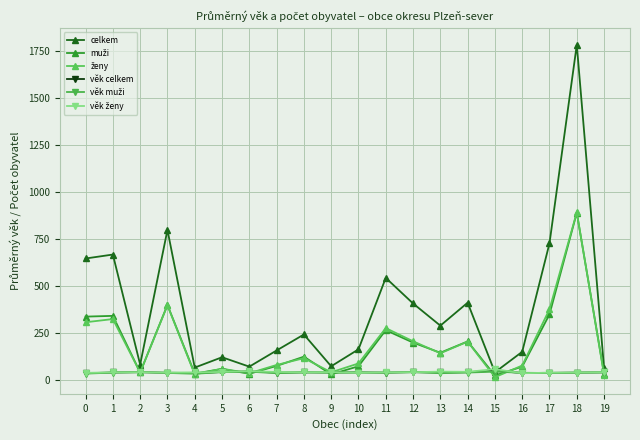

Is it true that celkem equals 152.0 at 16?

True